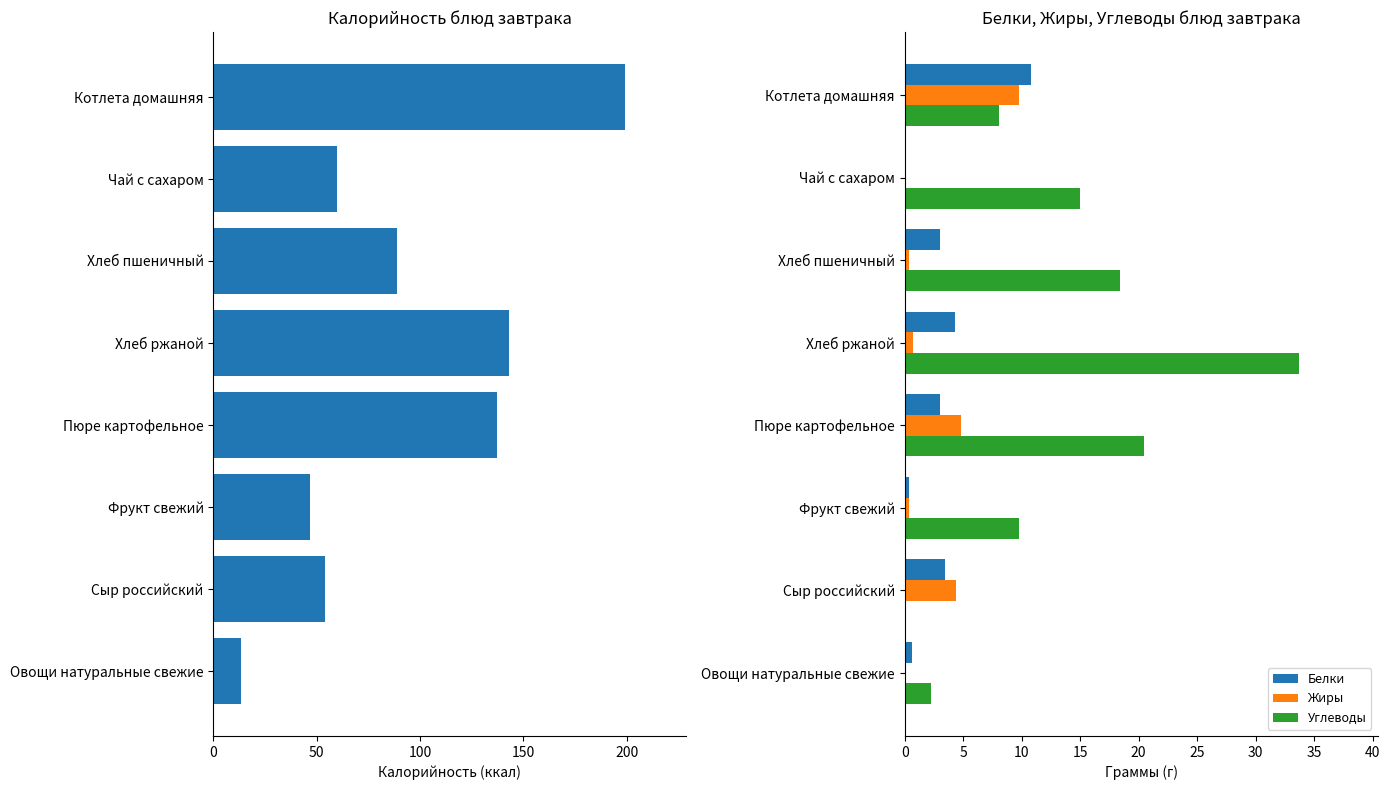

What value does the Углеводы series have at Чай с сахаром?

15.0